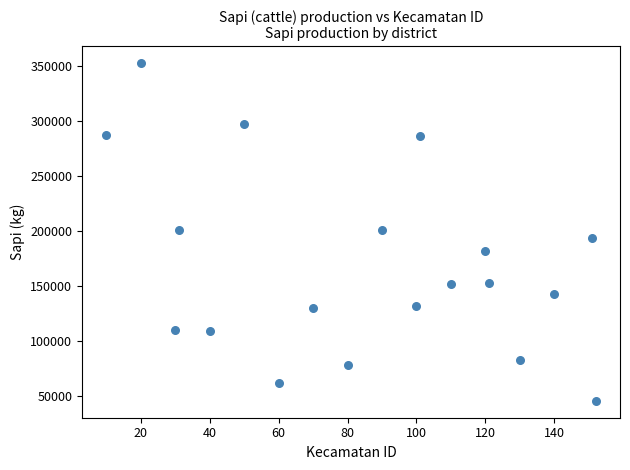

What is the range of X values (max minus min)?

142